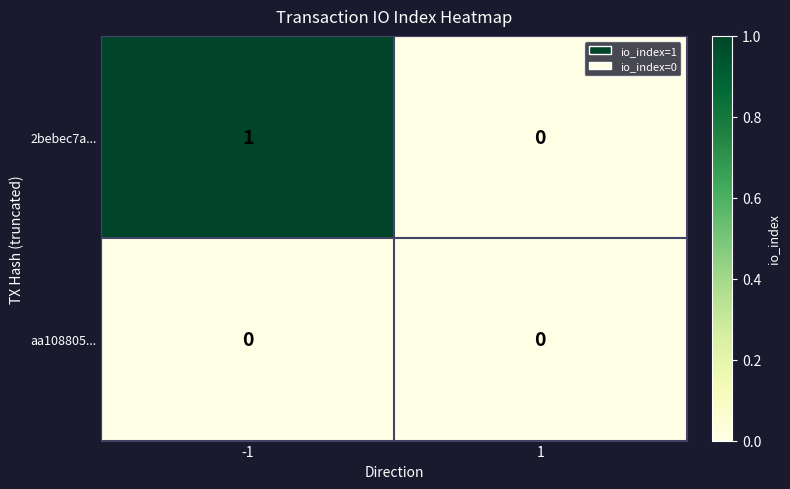

Which series has the largest total across all categories?

2bebec7a...